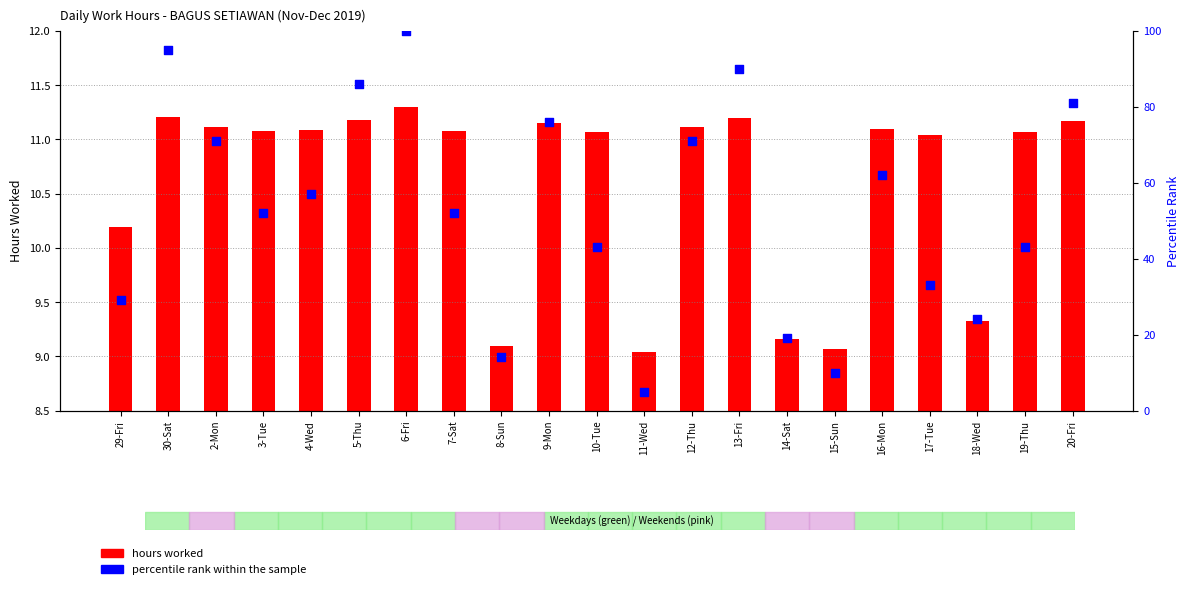

At which category is the sum across all series the highest?

6-Fri